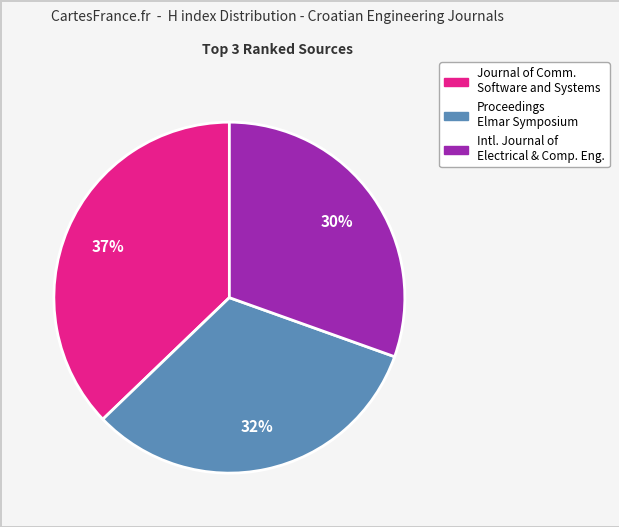

To the nearest percent, what is the difference between the largest and smallest slice percentages?

7%